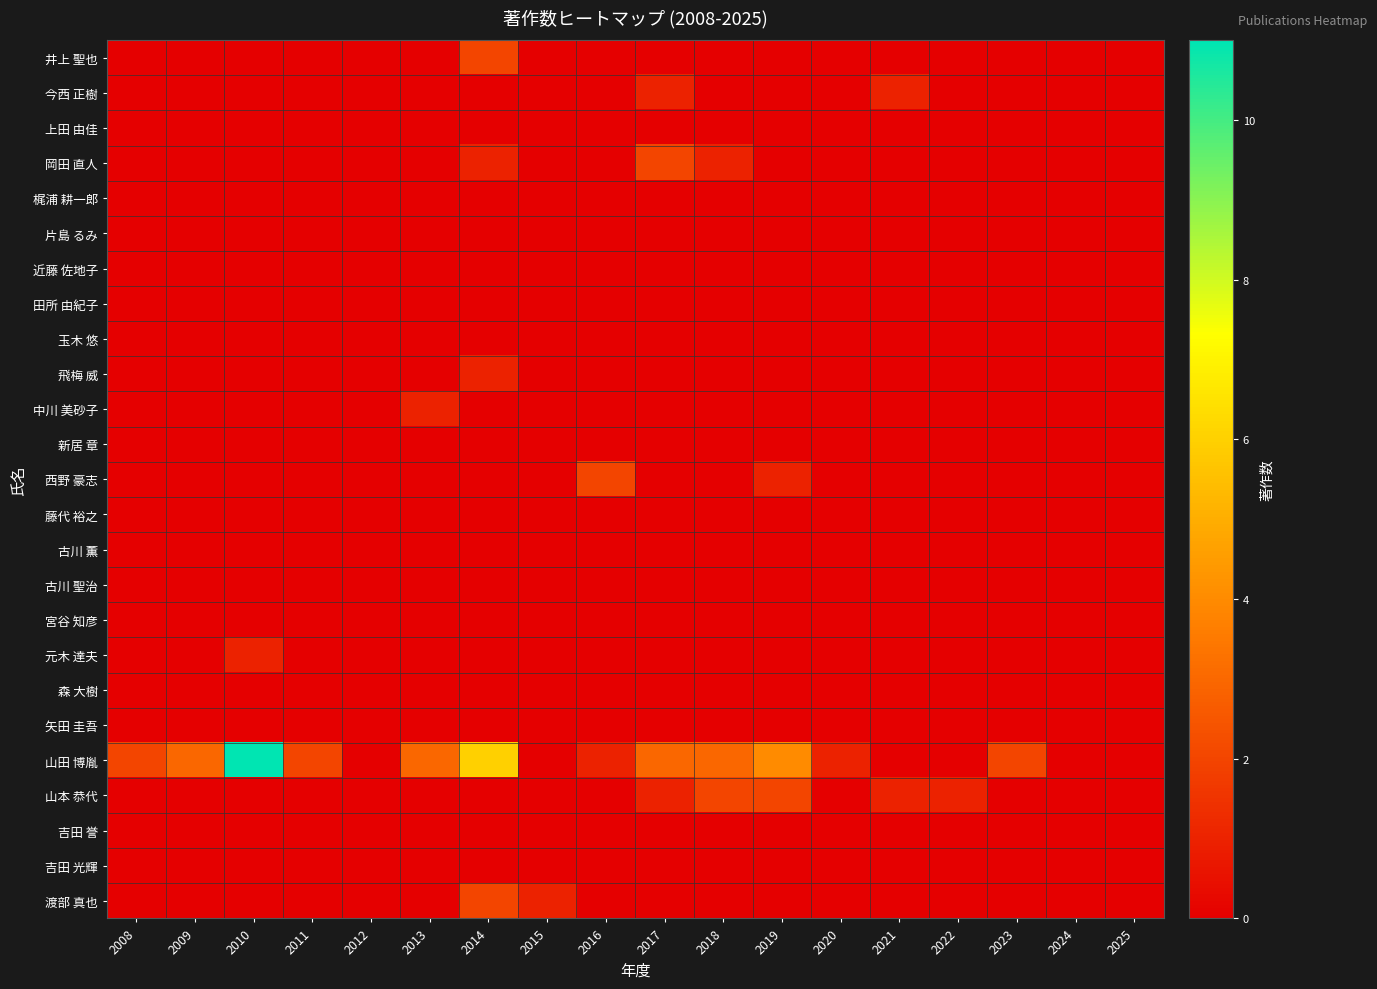

Which series has the widest spread of values?

山田 博胤